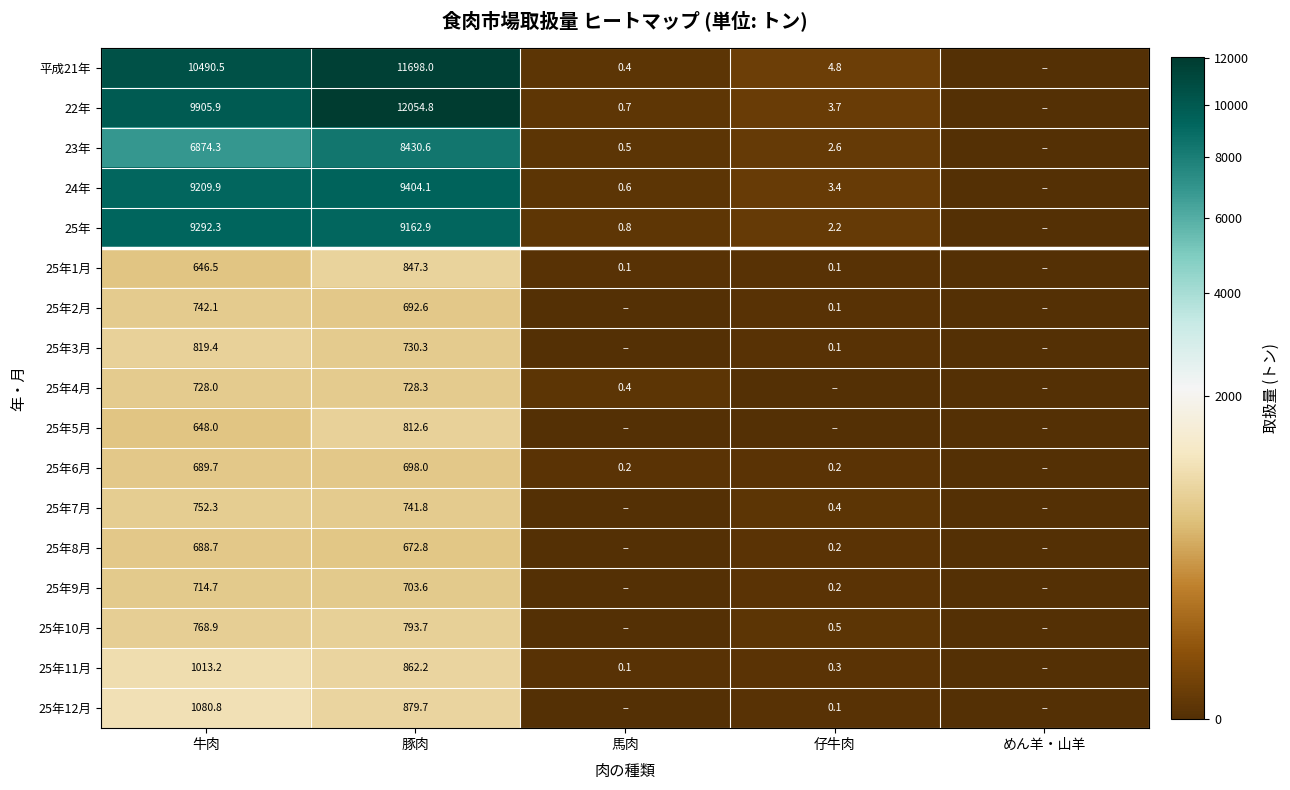

Is it true that 25年5月 equals 903.1 at 牛肉?

False